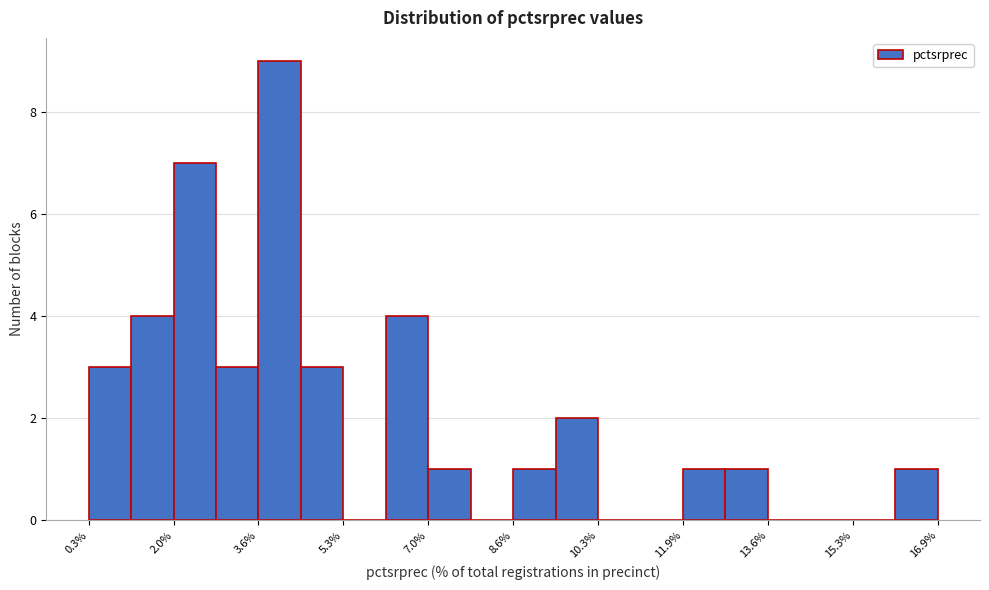

Reading left to right, transcribe this chart: for each bar, give the range it covers on the x-axis and its height. Neither the bar edges nor the heights are printed on the chart, so give them approximately, as read against the axes.

0.4 to 1.2: 3
1.2 to 2.0: 4
2.0 to 2.8: 7
2.8 to 3.6: 3
3.6 to 4.4: 9
4.4 to 5.4: 3
5.4 to 6.2: 0
6.2 to 7.0: 4
7.0 to 7.8: 1
7.8 to 8.6: 0
8.6 to 9.4: 1
9.4 to 10.2: 2
10.2 to 11.2: 0
11.2 to 12.0: 0
12.0 to 12.8: 1
12.8 to 13.6: 1
13.6 to 14.4: 0
14.4 to 15.2: 0
15.2 to 16.0: 0
16.0 to 17.0: 1